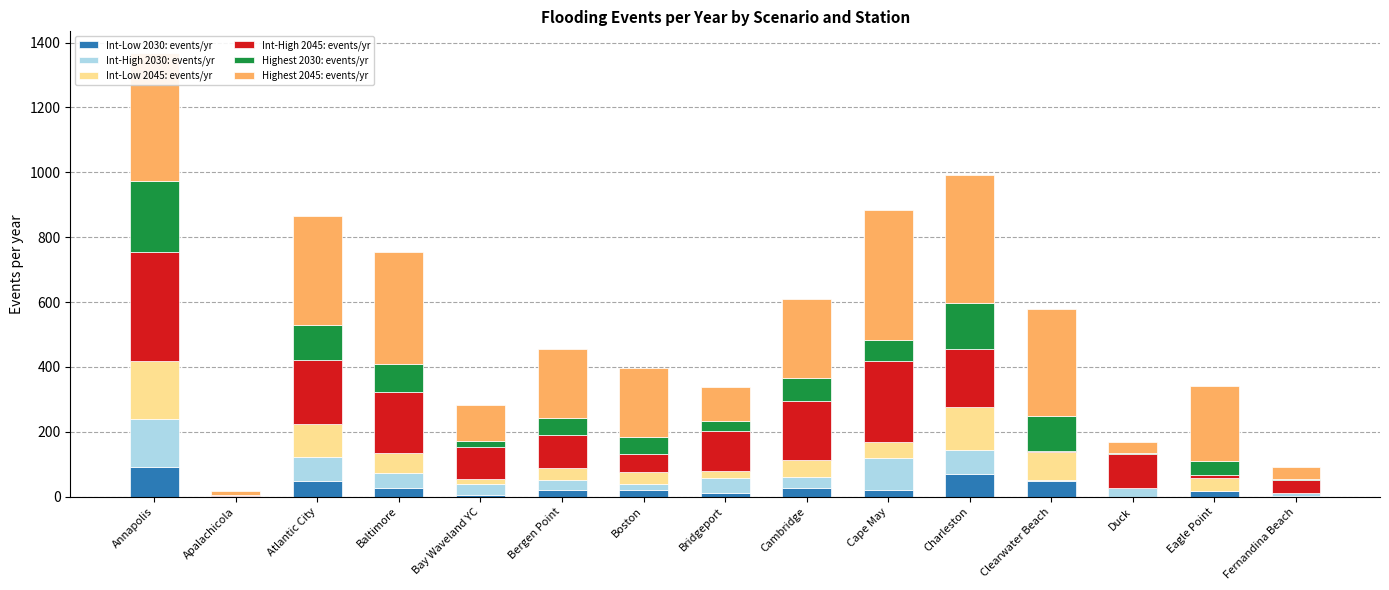

At which category is the sum across all series the highest?

Annapolis